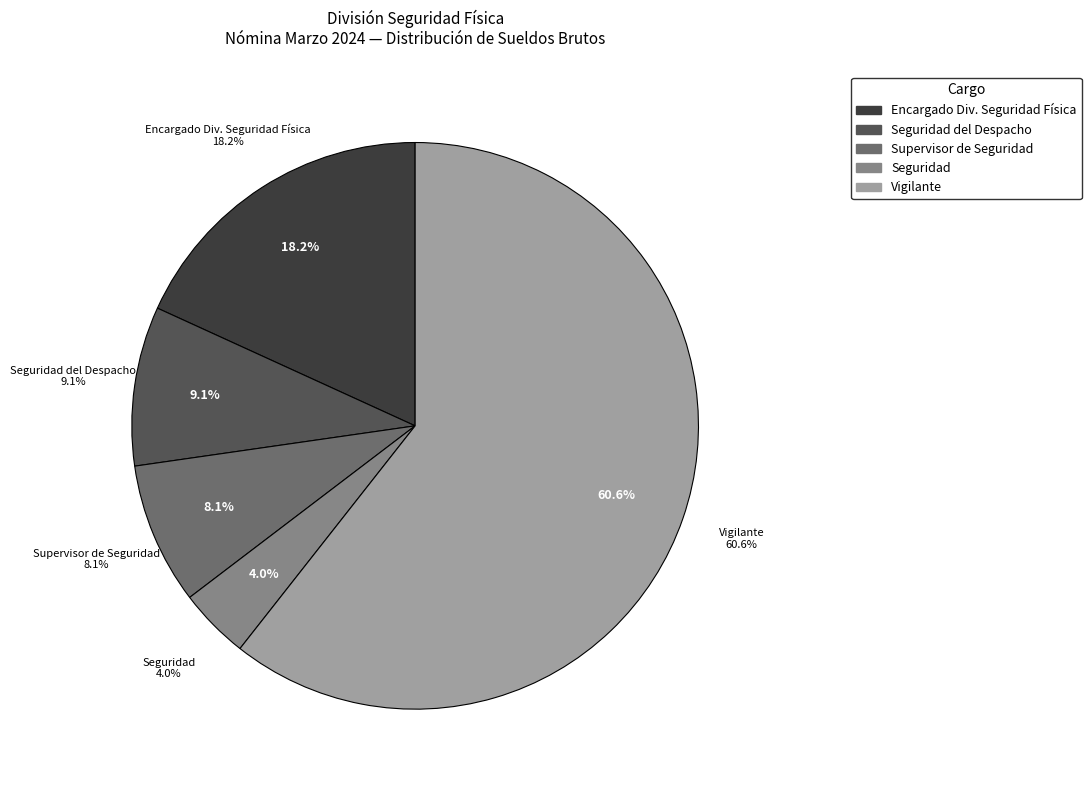

Which category has the smallest portion of the pie?

Seguridad